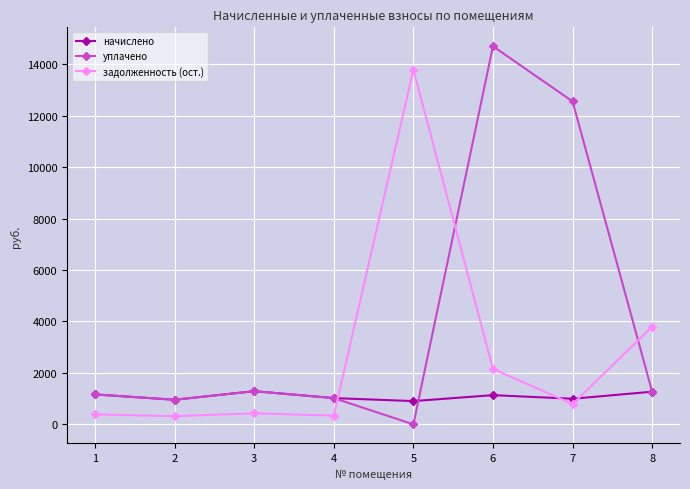

The value of уплачено at 7 is 12557.6. True or false?

True